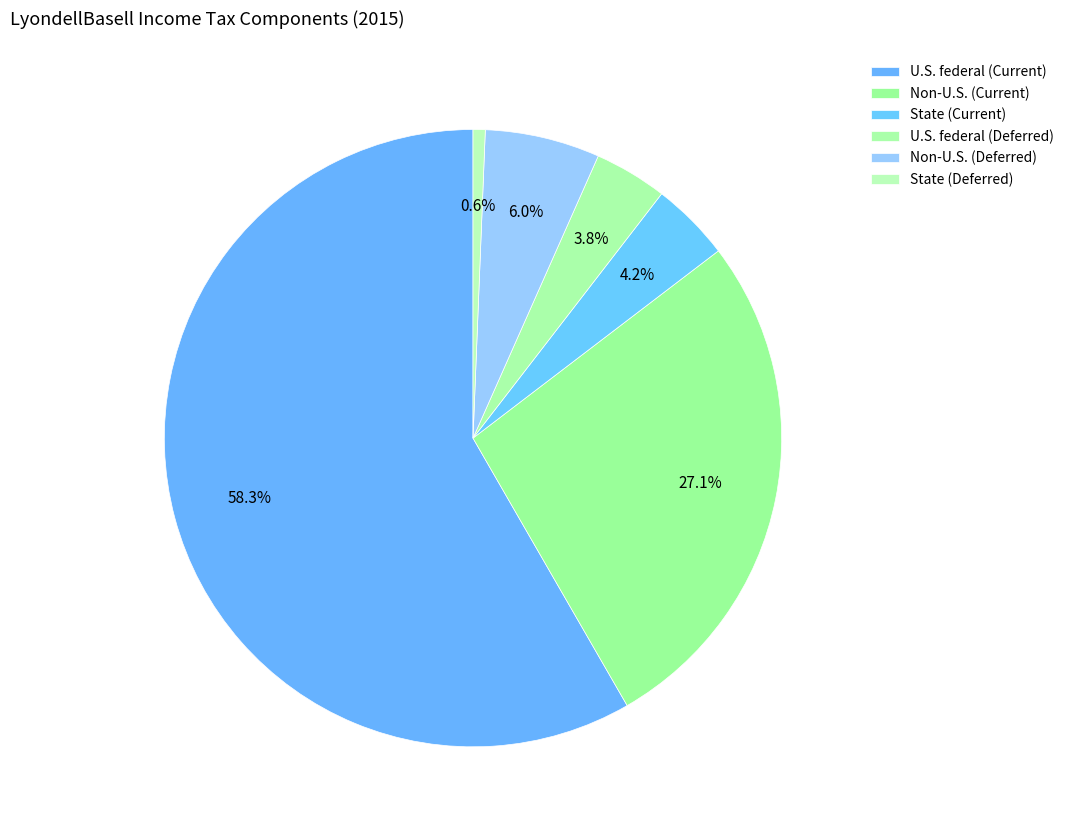

How much of the chart is everything except Non-U.S. (Deferred)?

94.0%